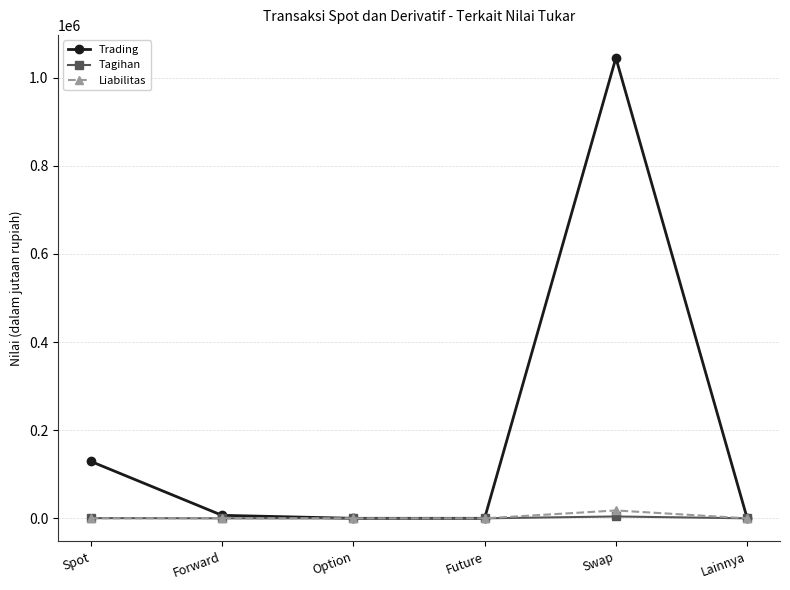

Which series has the largest total across all categories?

Trading